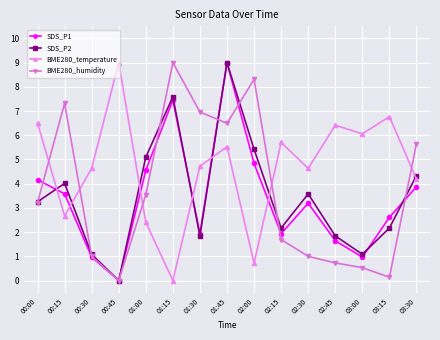

Is it true that SDS_P2 equals 4.0 at 00:15?

True